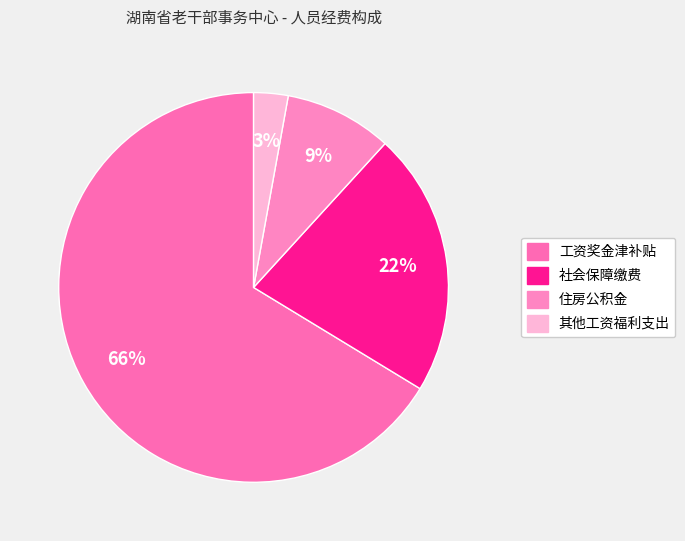

Is 工资奖金津补贴 the majority of the pie?

Yes